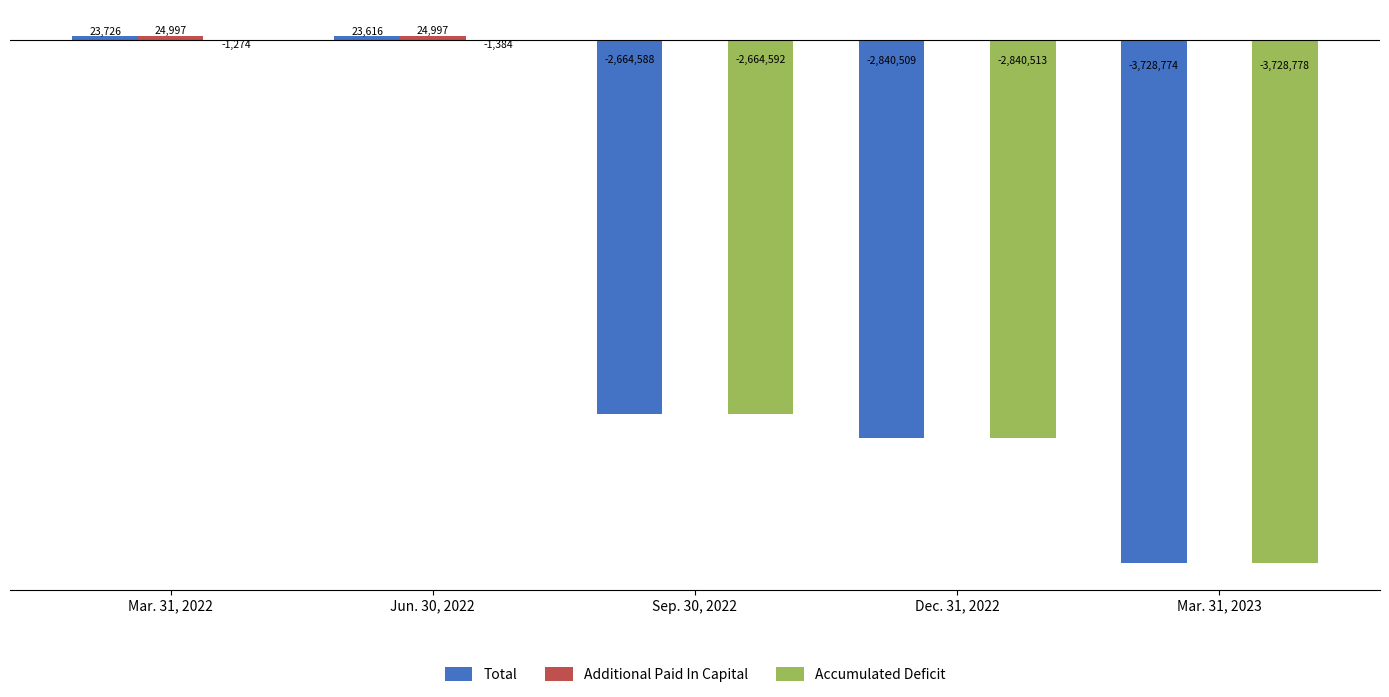

Where is Additional Paid In Capital nearest to the value 12498?

Sep. 30, 2022